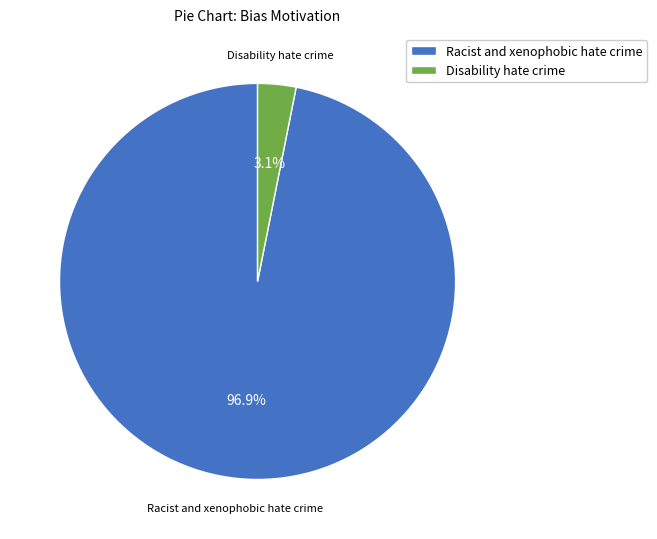

What portion of the pie excludes Disability hate crime?

96.9%